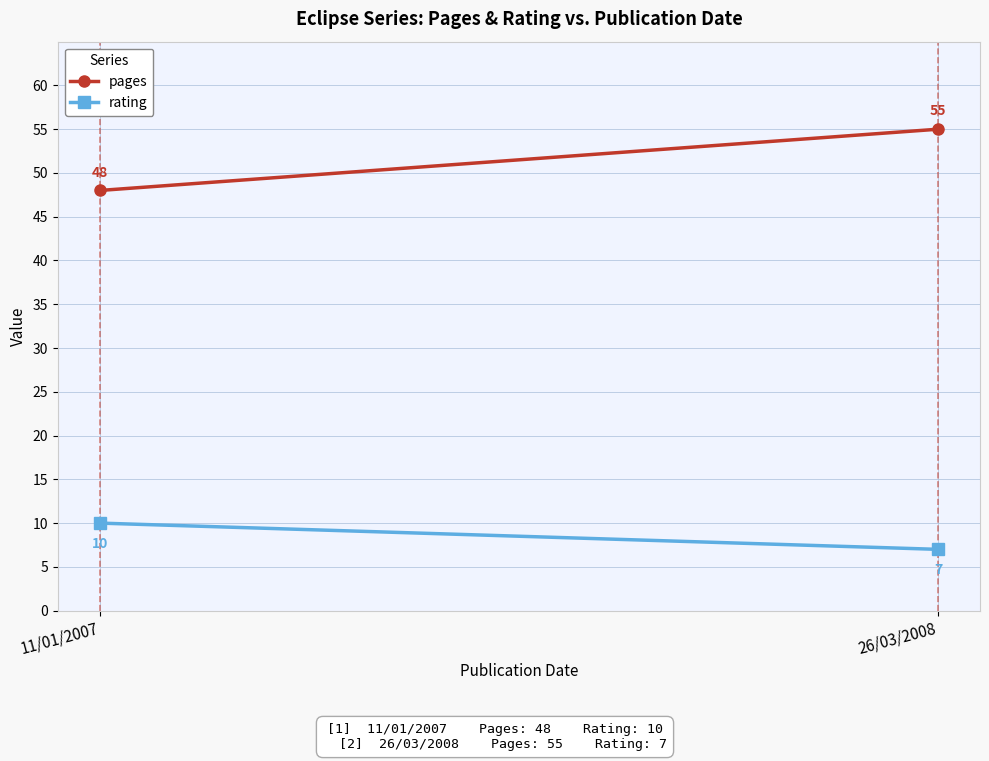

Which has a higher value, 11/01/2007 or 26/03/2008?

26/03/2008